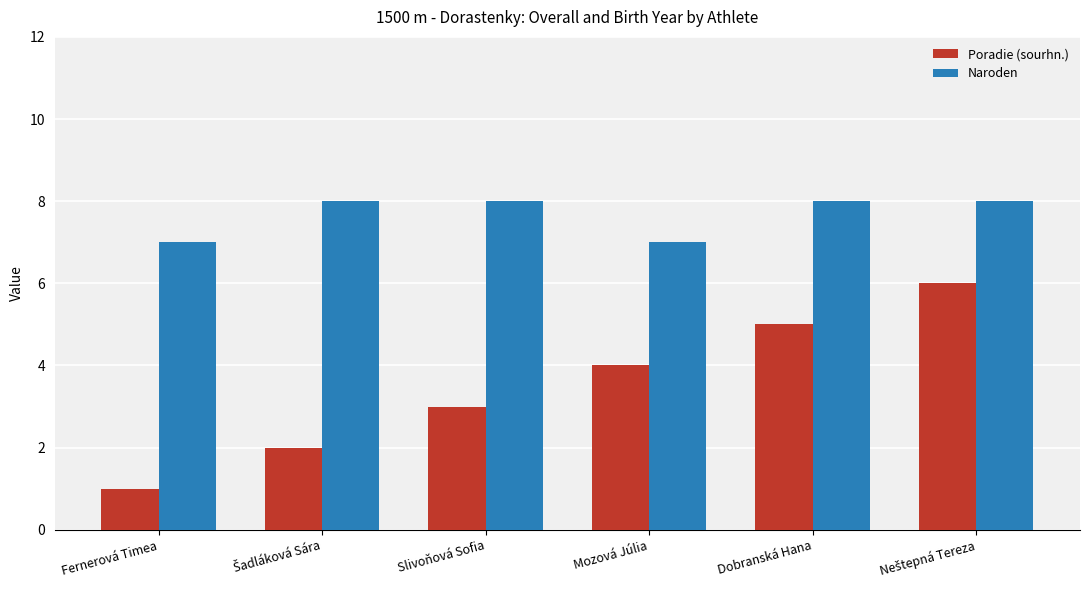

What is the total value across all series at Slivoňová Sofia?

11